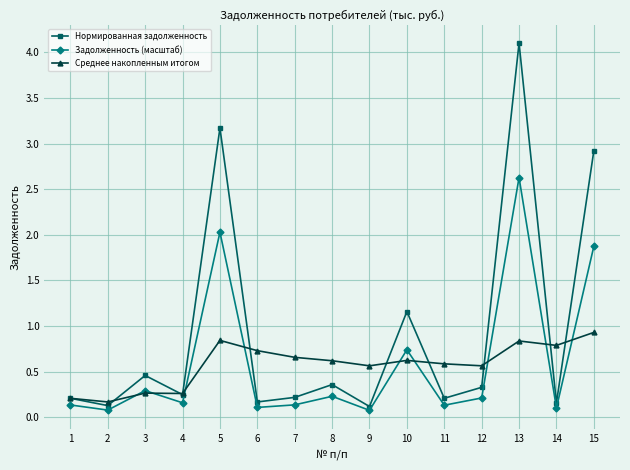

What is the value of the Задолженность (масштаб) point at the 10th from the left?

0.7